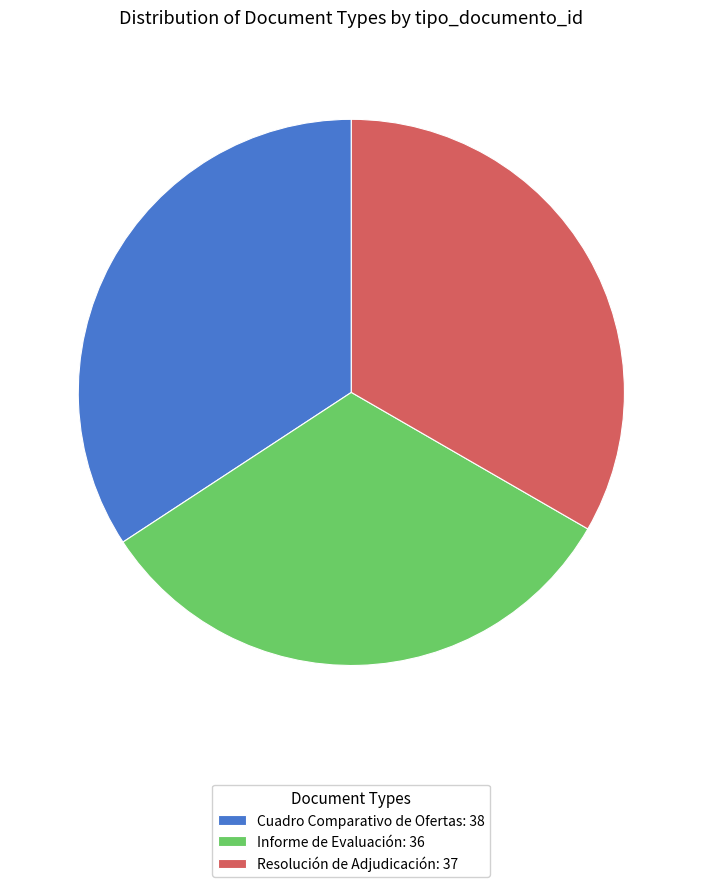

Count the number of slices in the pie.

3